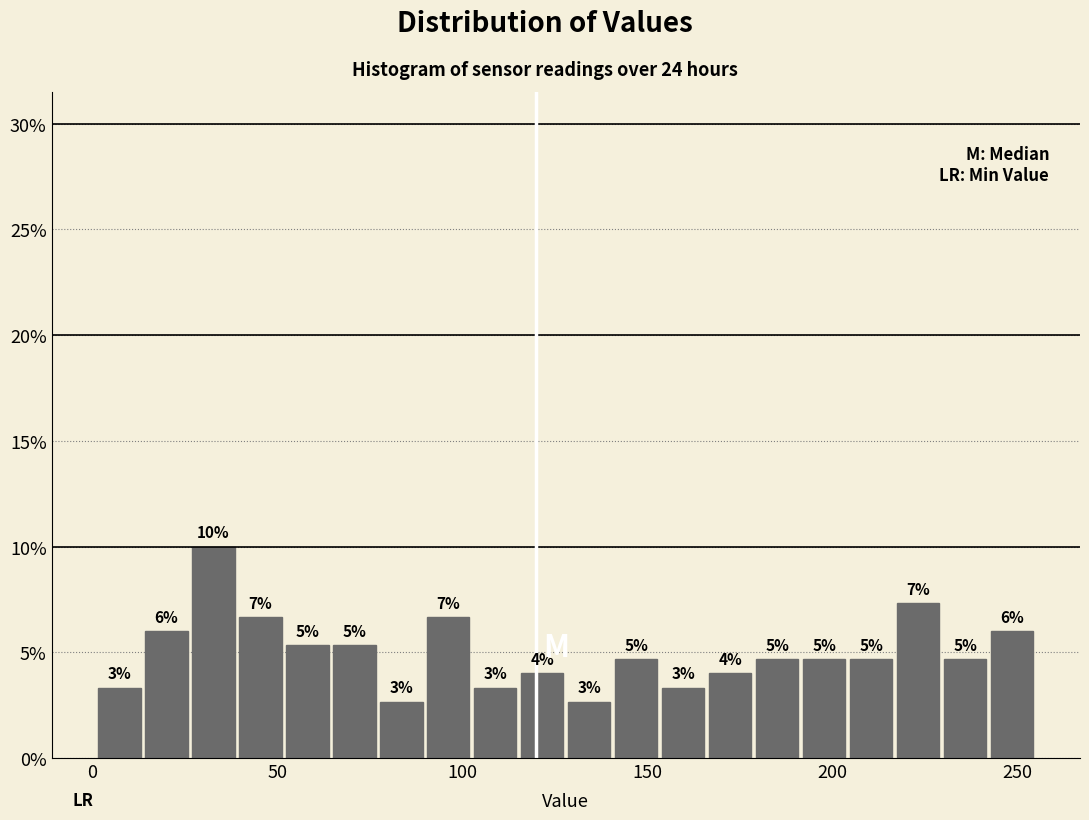

Around what value on the x-axis is the tallest bar? Give the approximate position of its centre, as read against the axis.

35